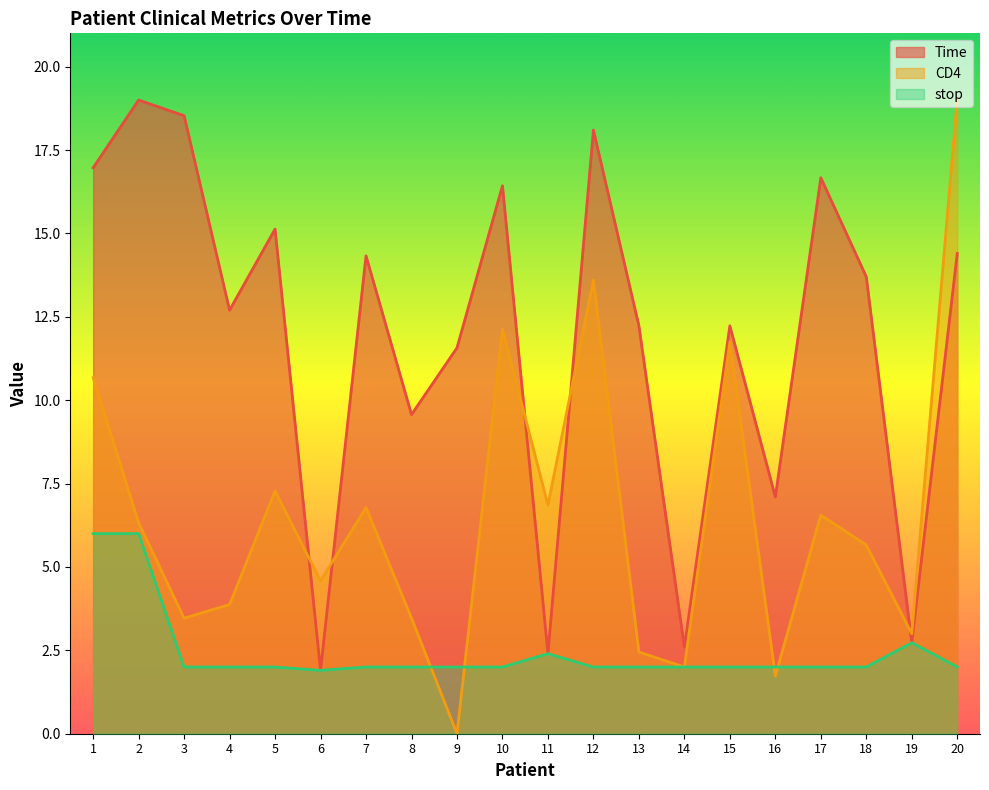

The value of CD4 at 14 is 2.0. True or false?

True